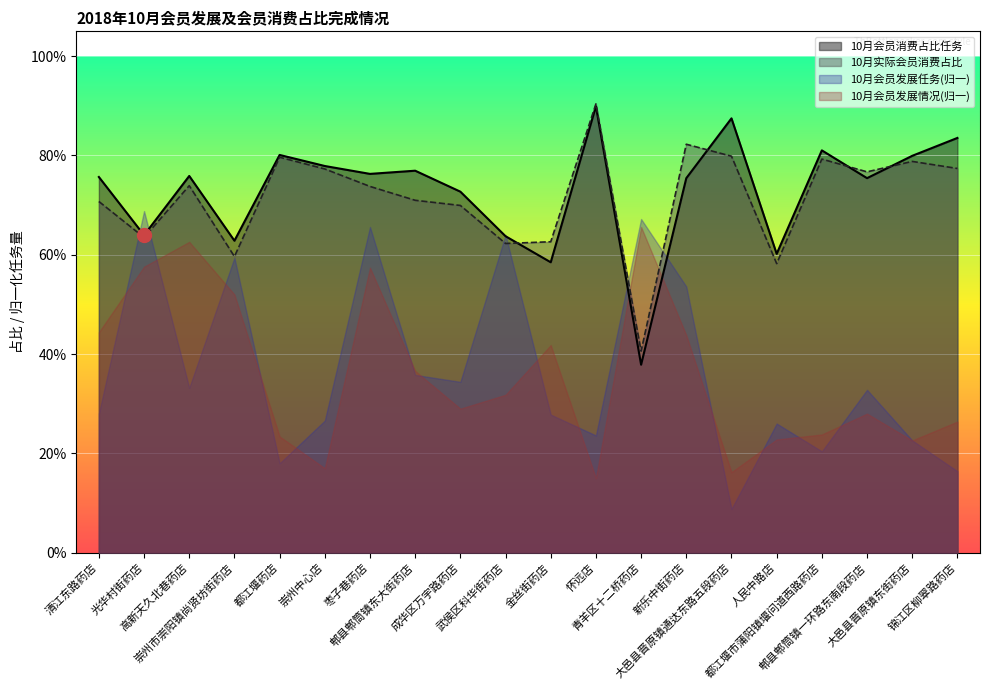

True or false: 10月实际会员消费占比 has more than 1 interior local peaks.

True